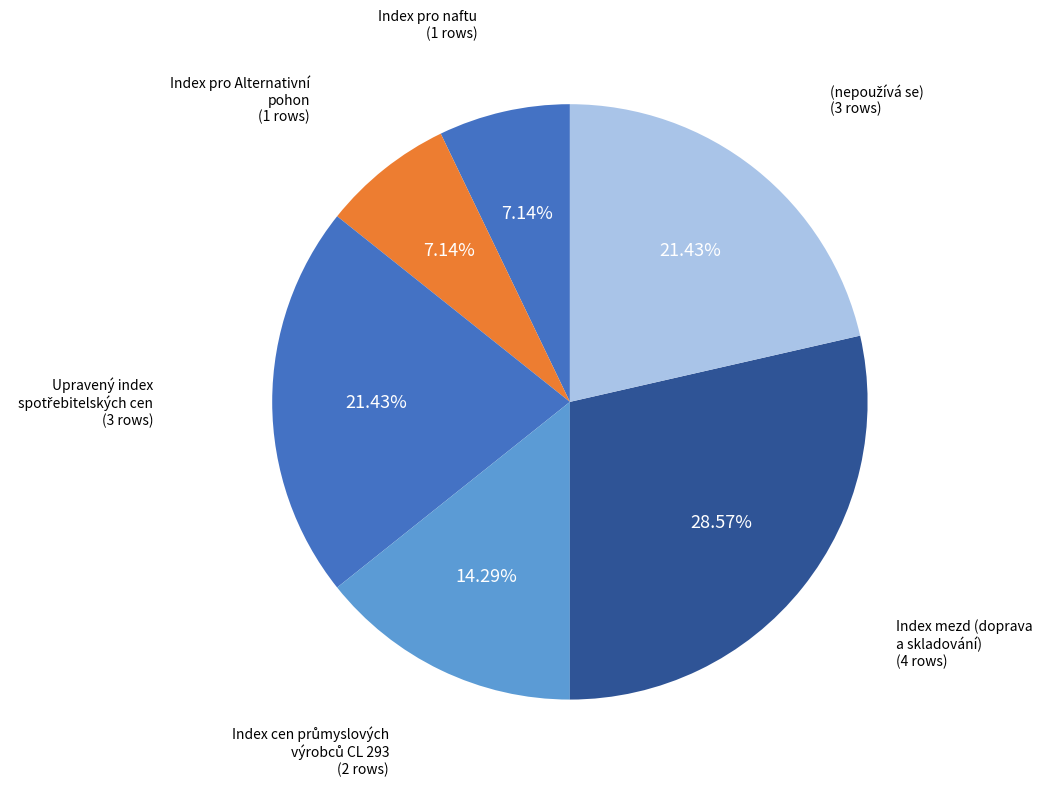

Which slice is the largest?

Index mezd (doprava a skladování)